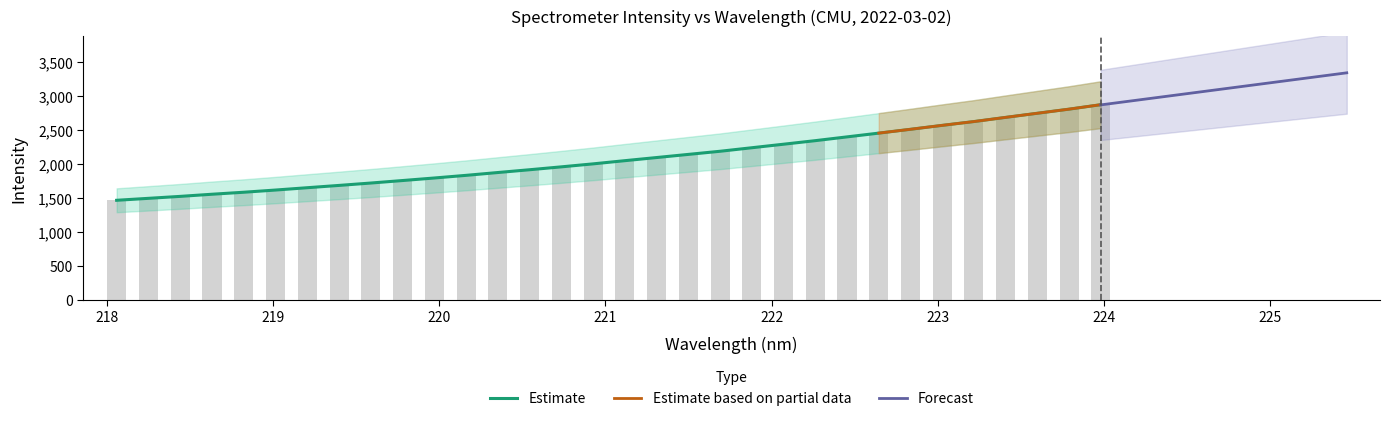

How many values exceed 2046?

16